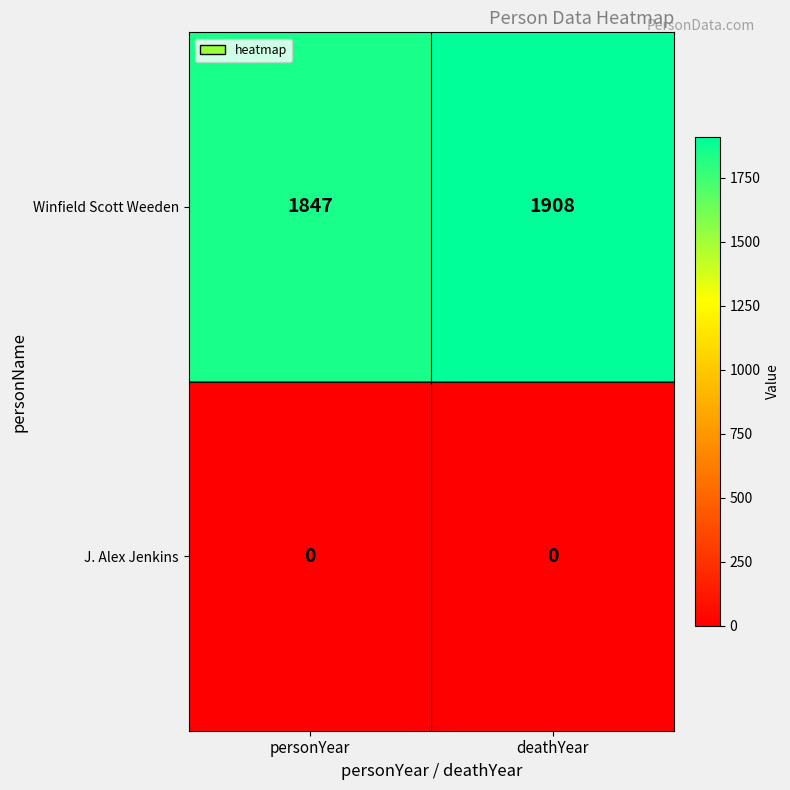

Reading left to right, transcribe all the data shown in this chart.

Winfield Scott Weeden: personYear=1847	deathYear=1908
J. Alex Jenkins: personYear=0	deathYear=0